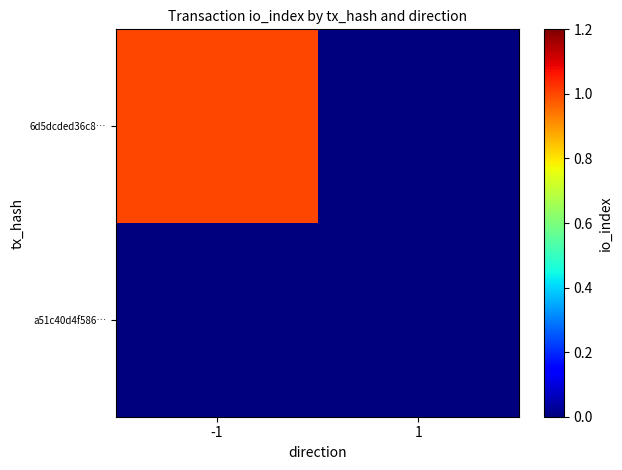

Rank the series by their maximum value, from highest to lowest.

6d5dcded36c8…, a51c40d4f586…